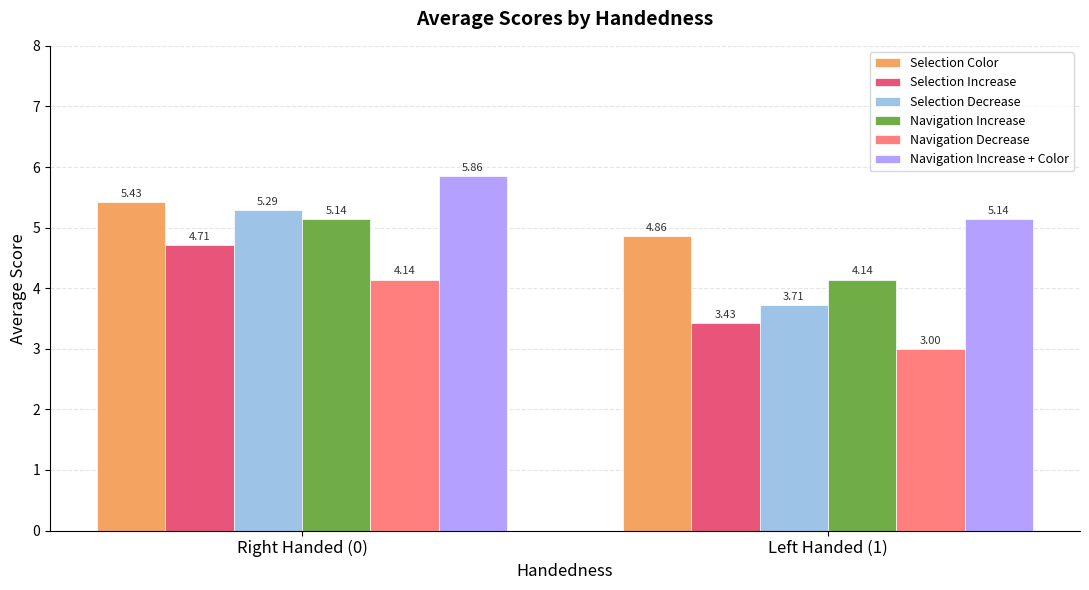

What is the difference between the highest and lowest values at Left Handed (1)?

2.1